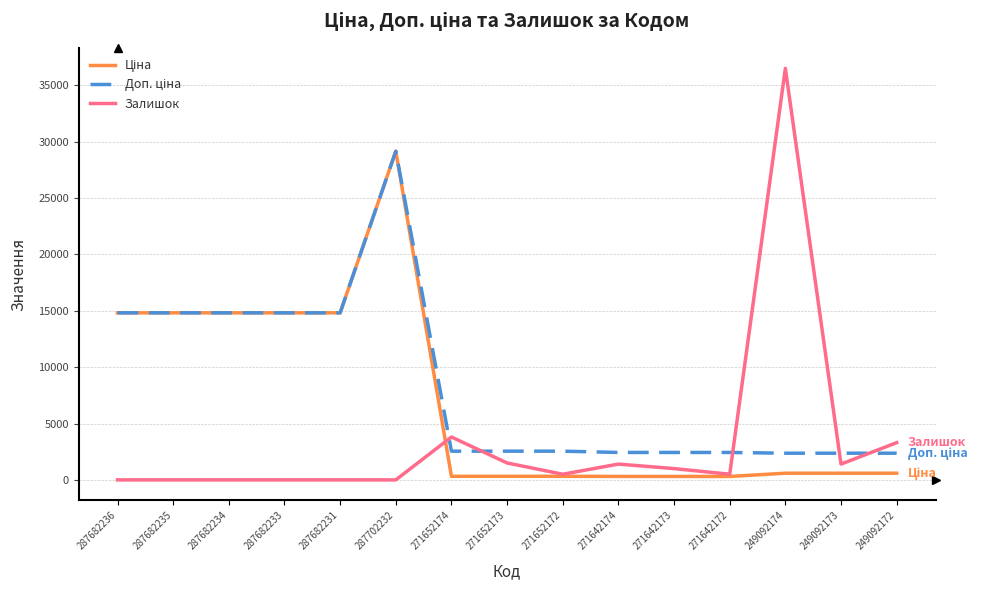

At which category is the sum across all series the highest?

287702232